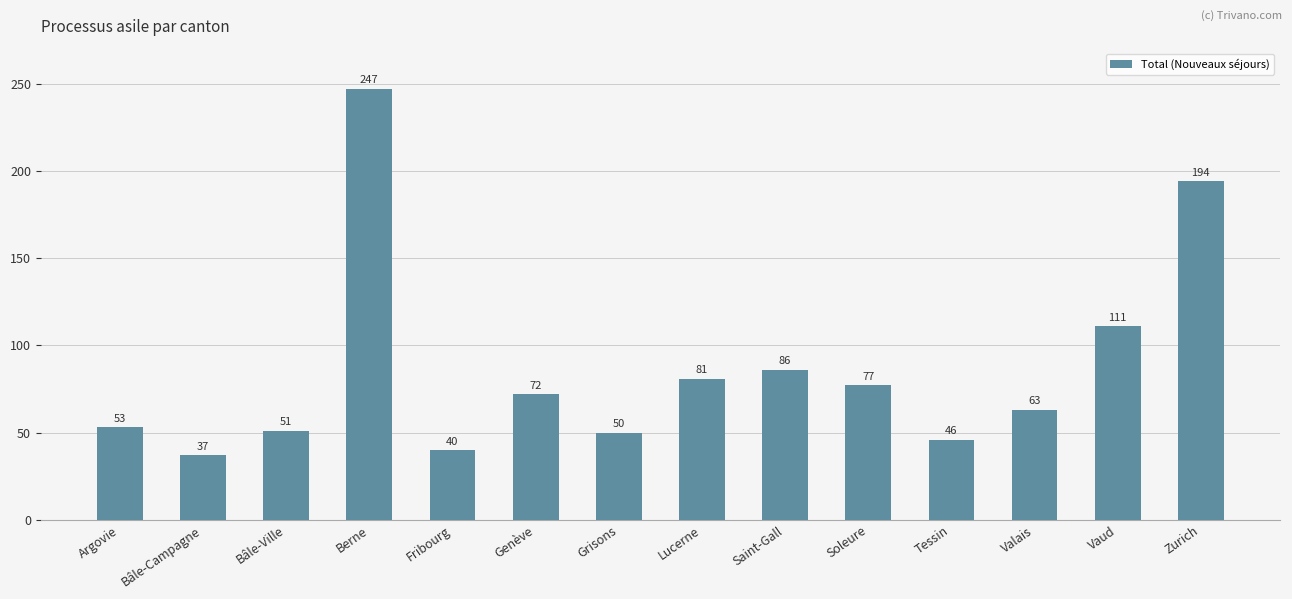

The value at Saint-Gall is 135. True or false?

False